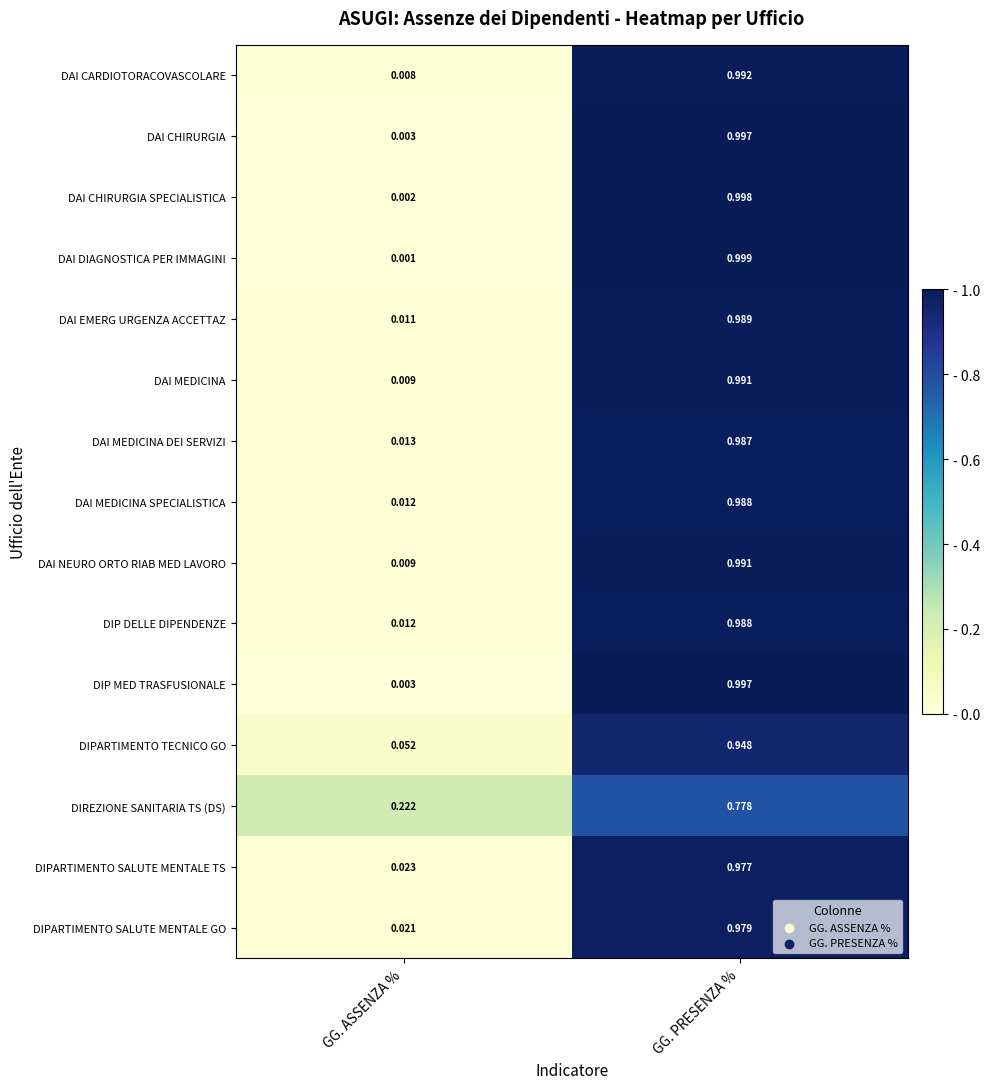

At which category is the sum across all series the highest?

GG. PRESENZA %